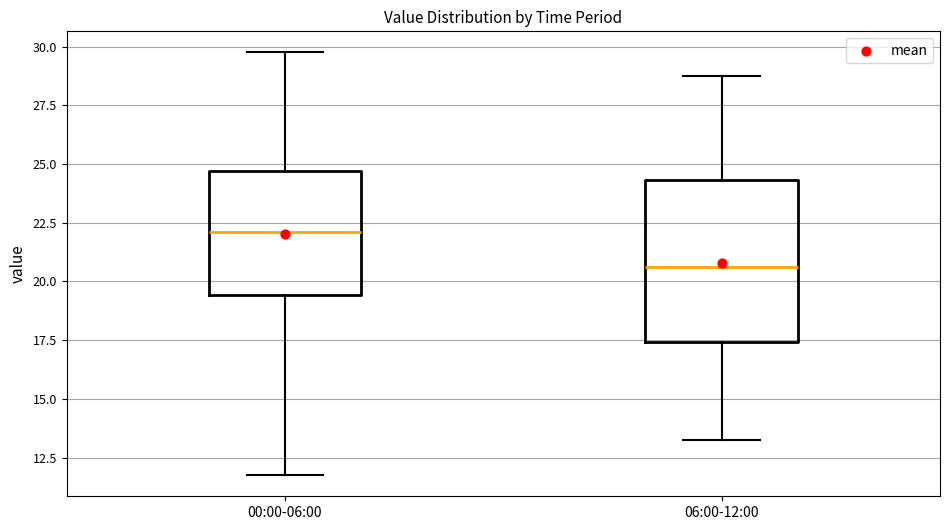

Reading left to right, read every box against the y-axis: the position of its median line, the range the box covers, and the ends of its whiskers. The values are not printed on the chart, so give them approximately, as read against the axis.

00:00-06:00: median 22.0, box 19.5 to 24.5, whiskers 12.0 to 30.0
06:00-12:00: median 20.5, box 17.5 to 24.5, whiskers 13.5 to 29.0